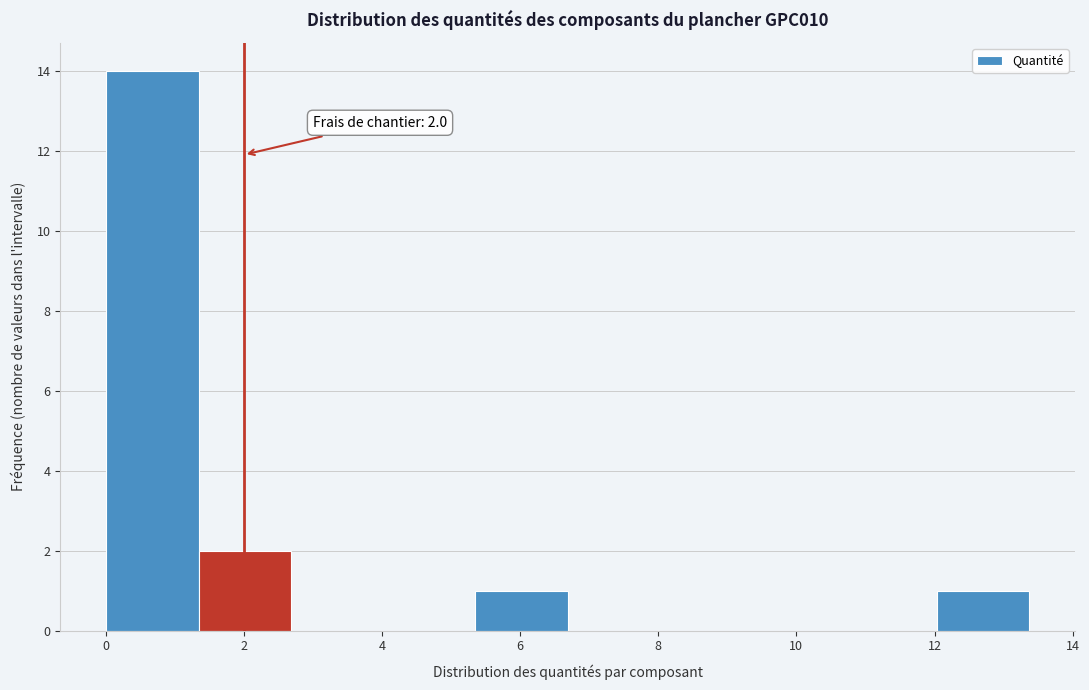

Over which range of the x-axis is the bar tallest?

0.0 to 1.4